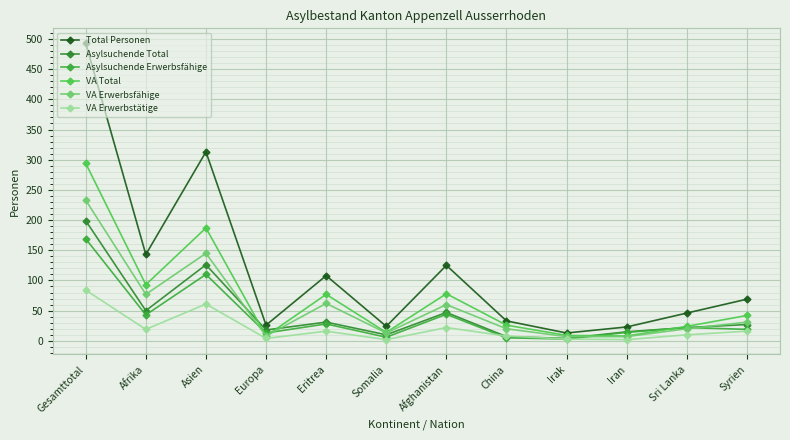

Which series has the largest total across all categories?

Total Personen